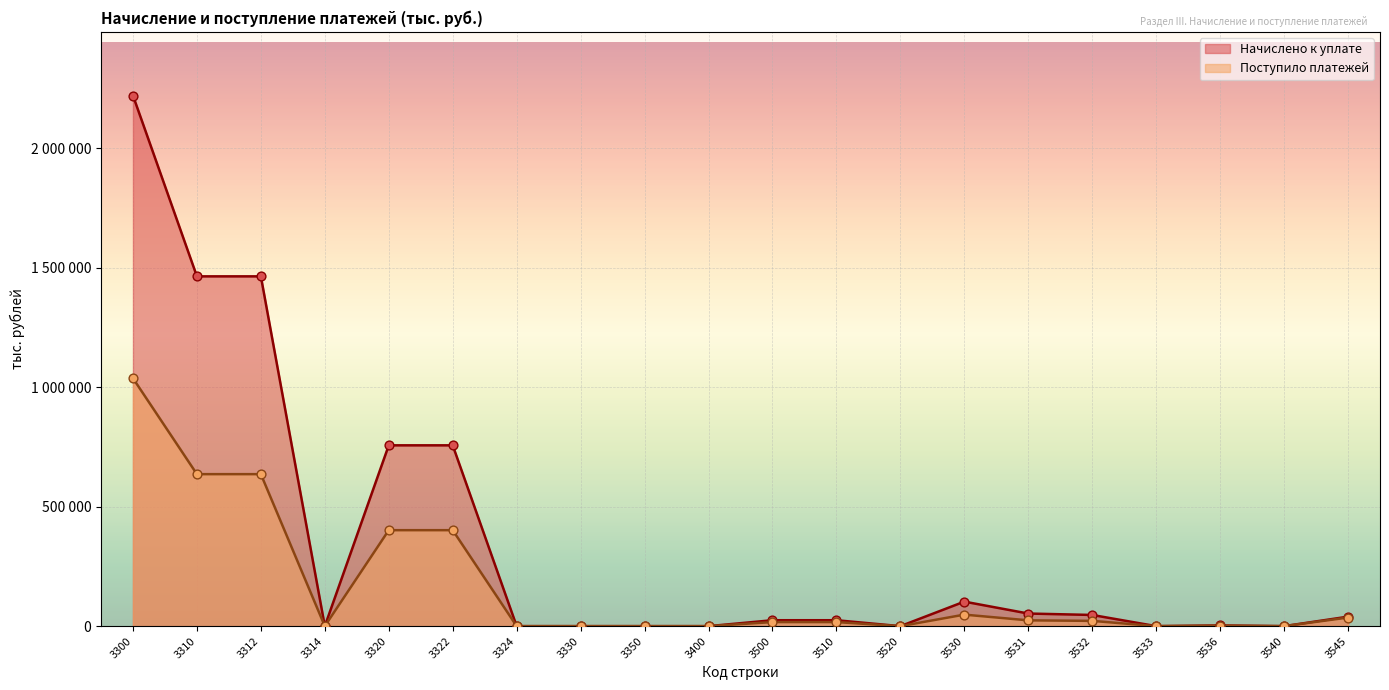

At which category is the sum across all series the highest?

3300